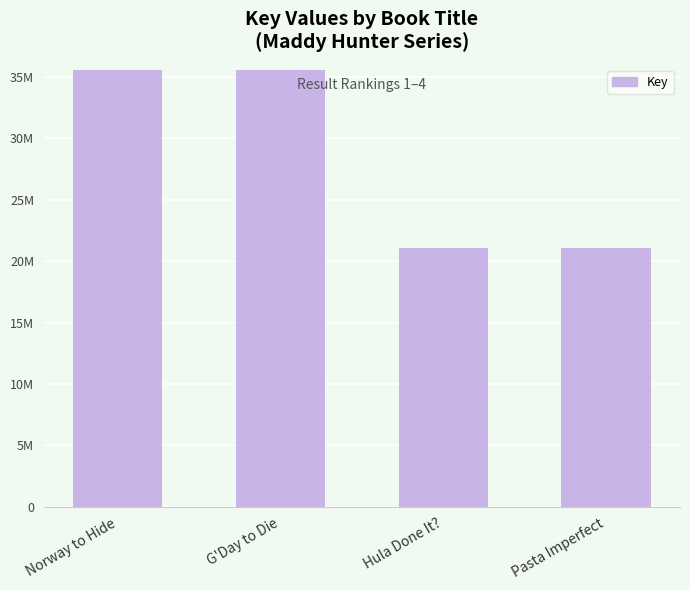

Does the chart contain any negative values?

No